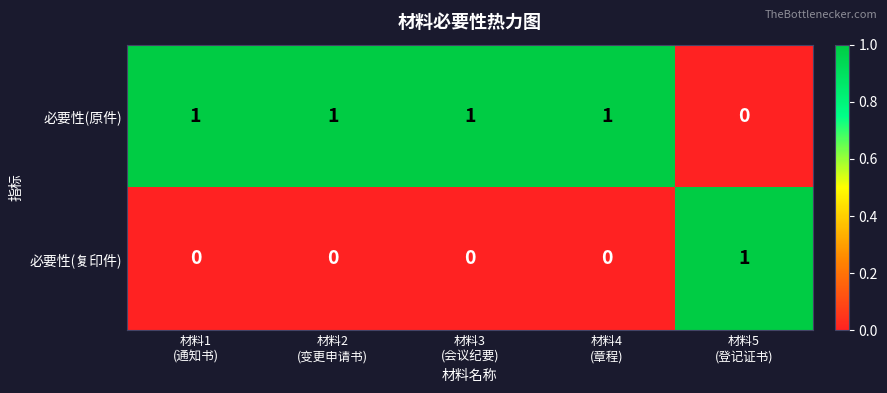

Which series has the largest total across all categories?

必要性(原件)